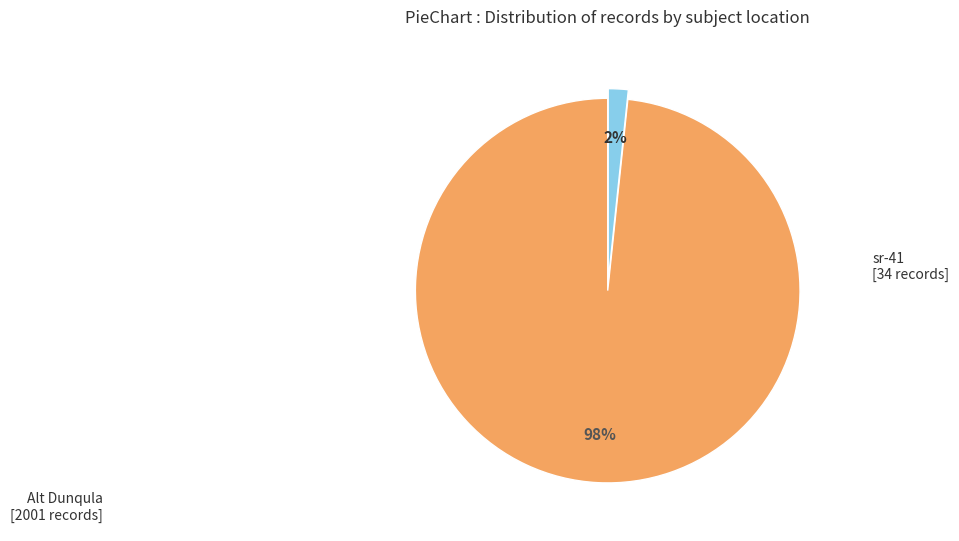

To the nearest percent, what is the average slice percentage?

50%